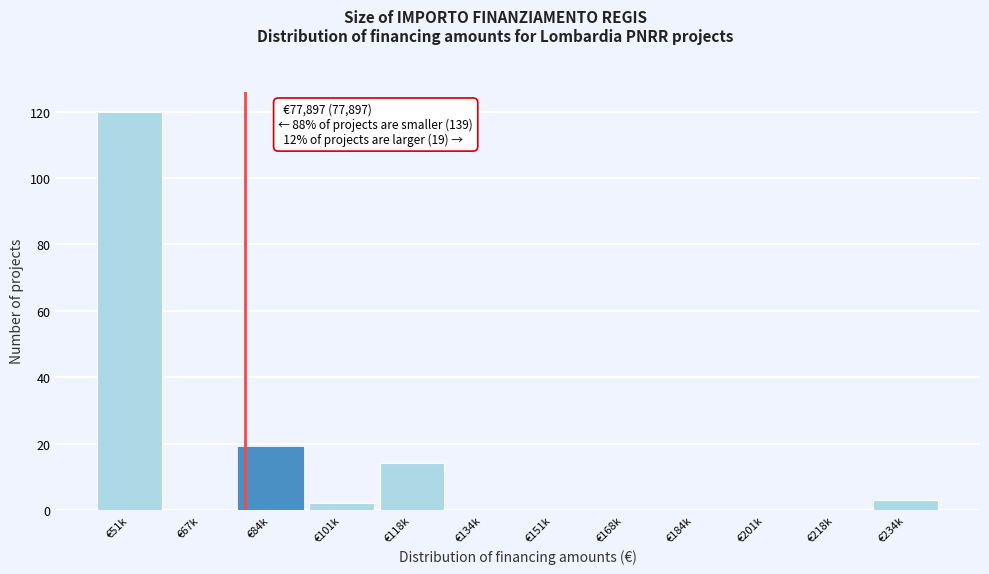

Reading left to right, extract all data points from this chart.

€51k=120	€67k=0	€84k=19	€101k=2	€118k=14	€134k=0	€151k=0	€168k=0	€184k=0	€201k=0	€218k=0	€234k=3